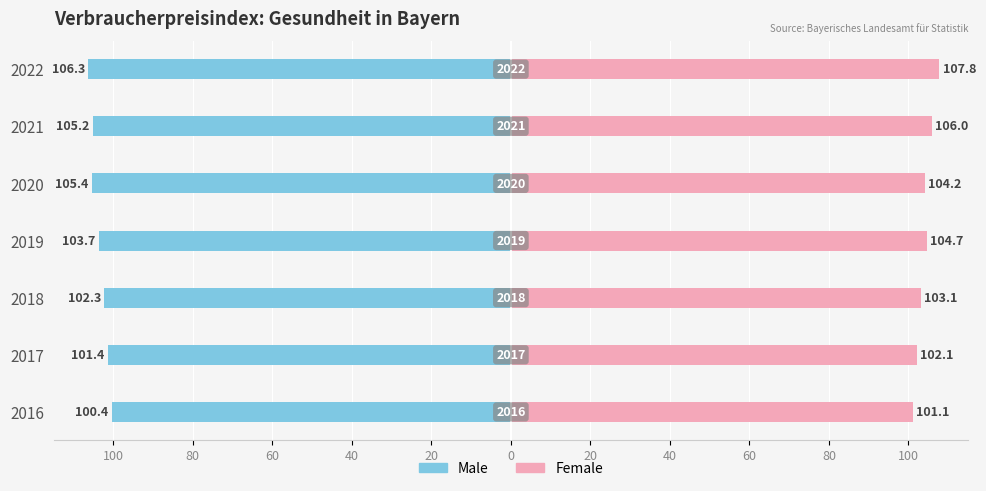

What is the value of the Male bar at the 5th from the left?

-105.4